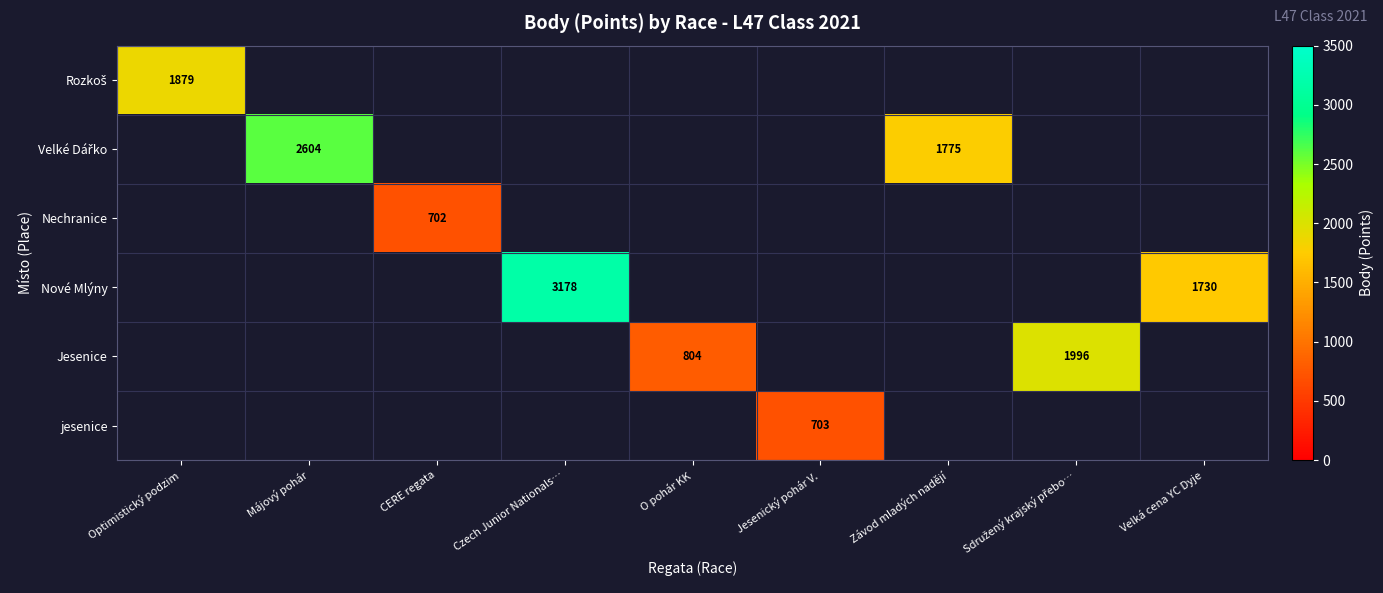

Is it true that Nové Mlýny equals 521 at Velká cena YC Dyje?

False